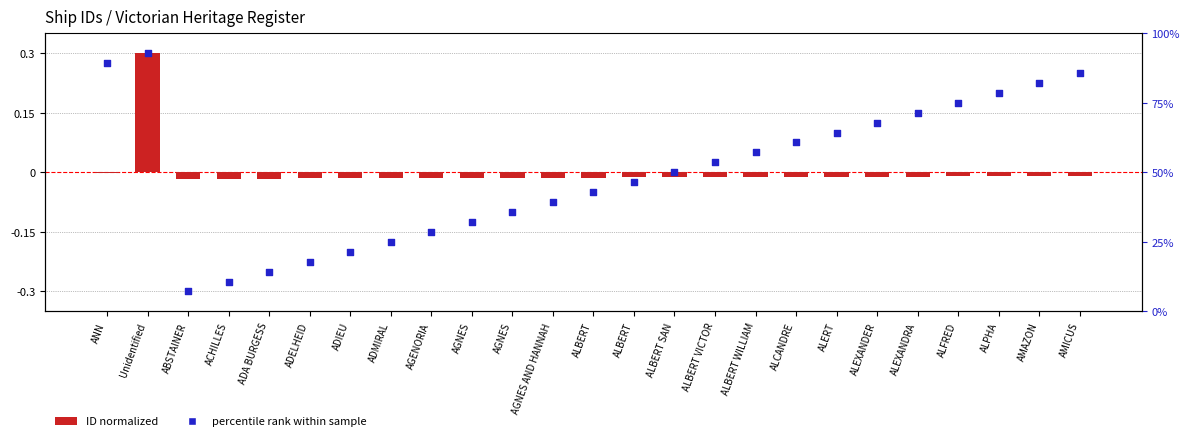

At how many categories does at least one series exceed 0?

12